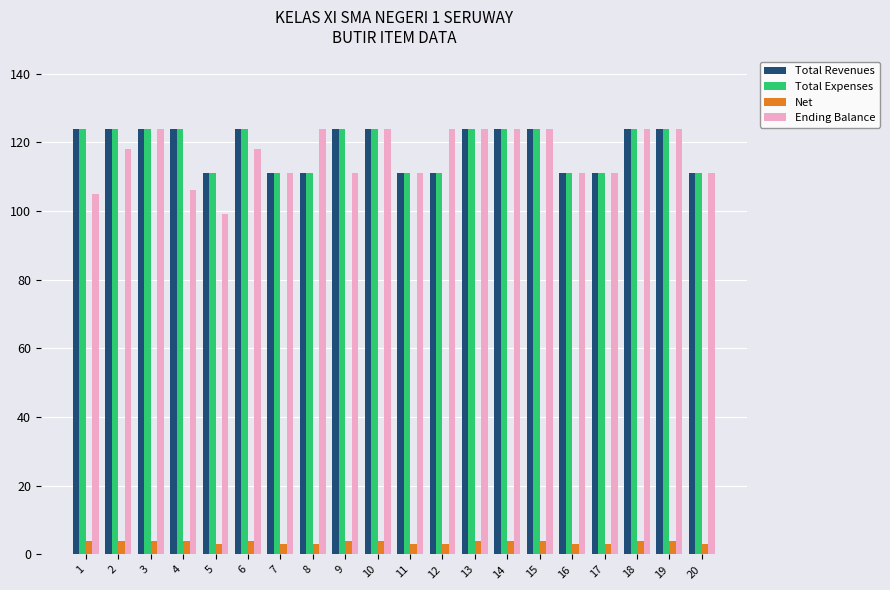

Are the bars horizontal?

No